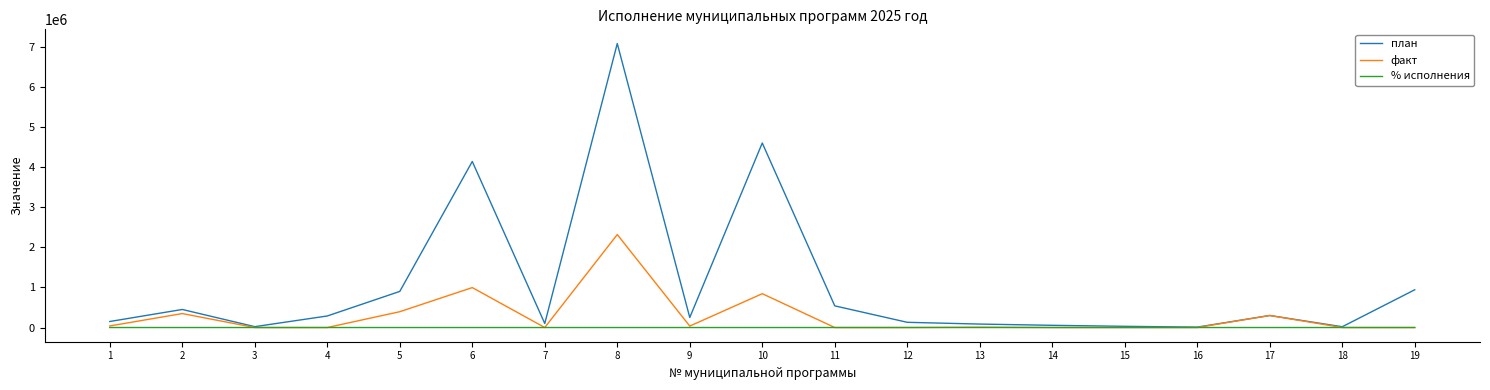

Between 8 and 12, which series saw the biggest shift?

план